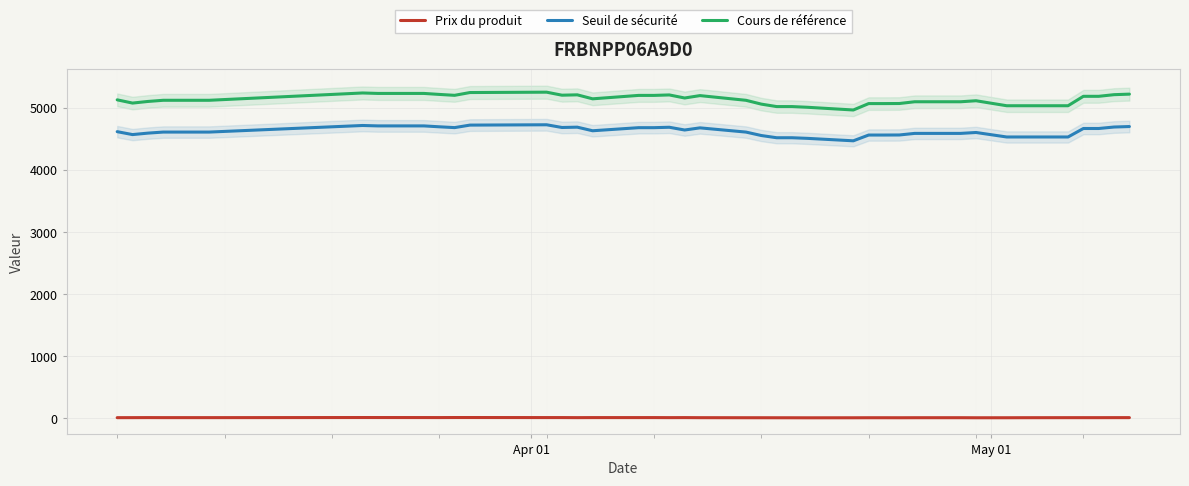

What is the highest value of the Seuil de sécurité series?

4728.9